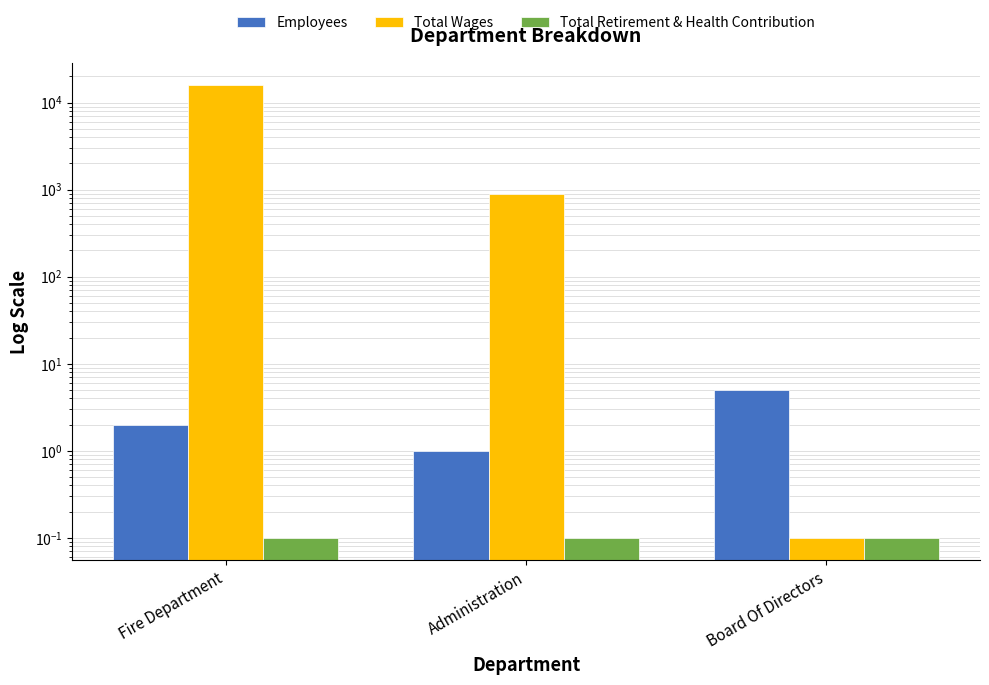

Is the value of Employees at Administration greater than the value of Total Wages at Administration?

No